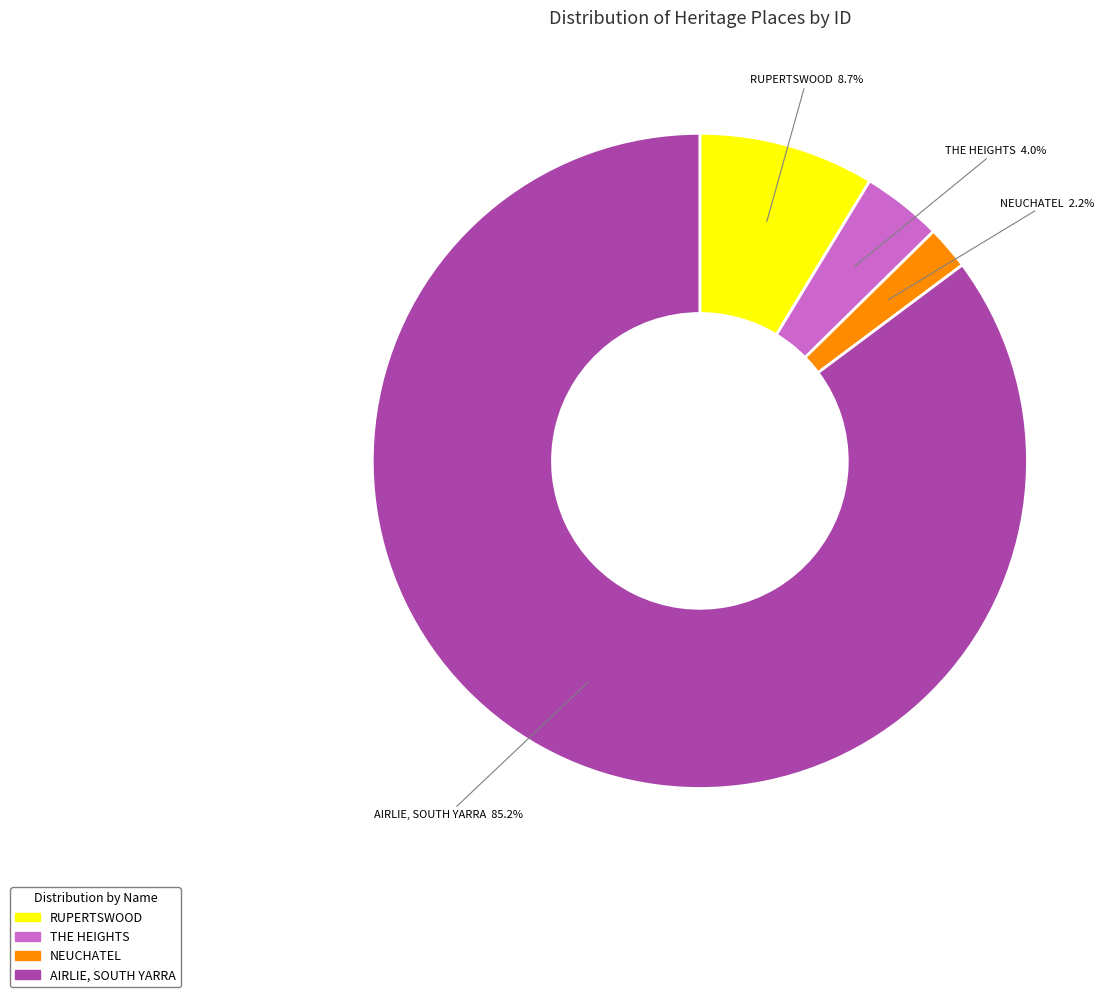

The AIRLIE, SOUTH YARRA slice represents 85% of the pie. True or false?

True